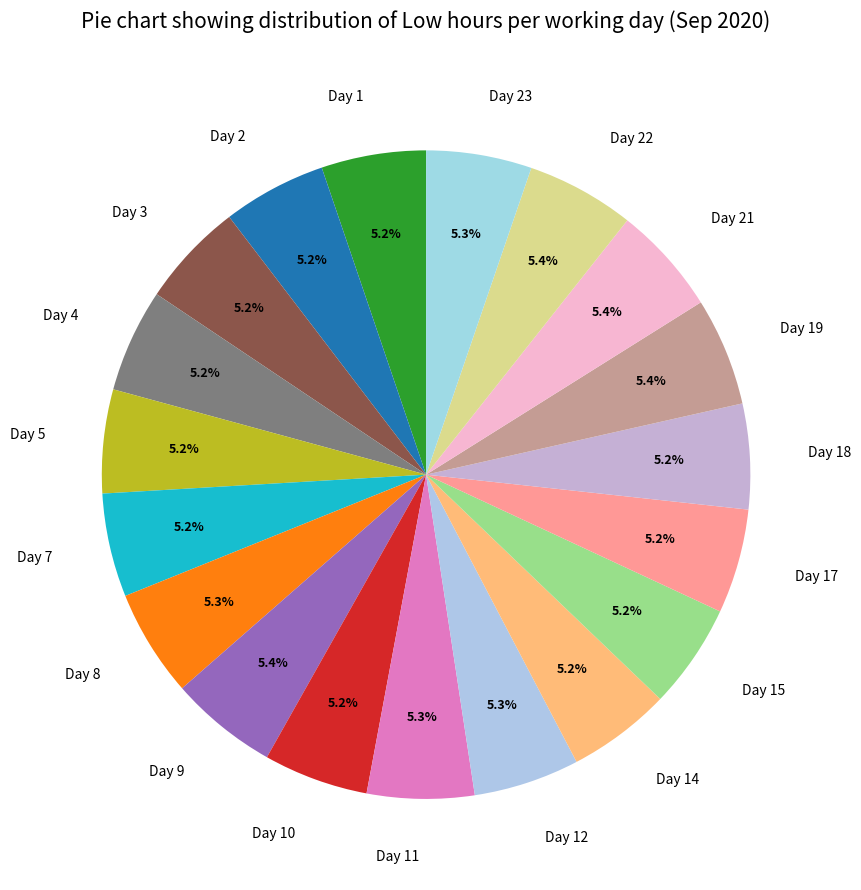

What is the ratio of the value at Day 21 to the value at Day 18?

1.0